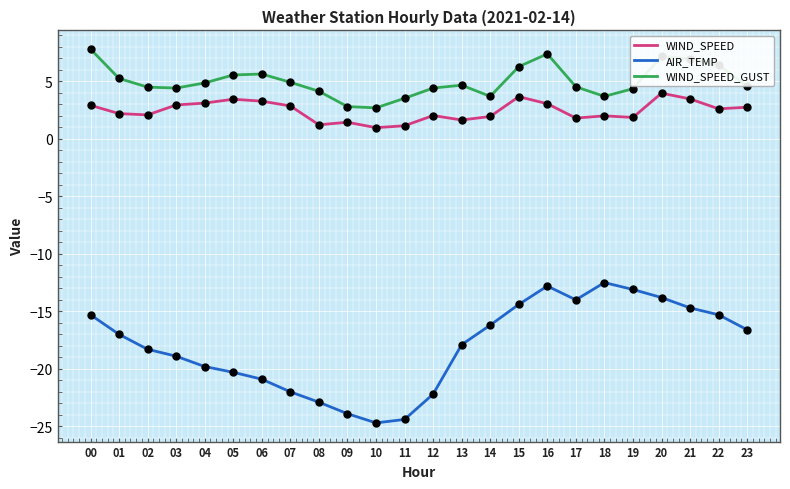

Is the value of WIND_SPEED at 22 greater than the value of AIR_TEMP at 14?

Yes